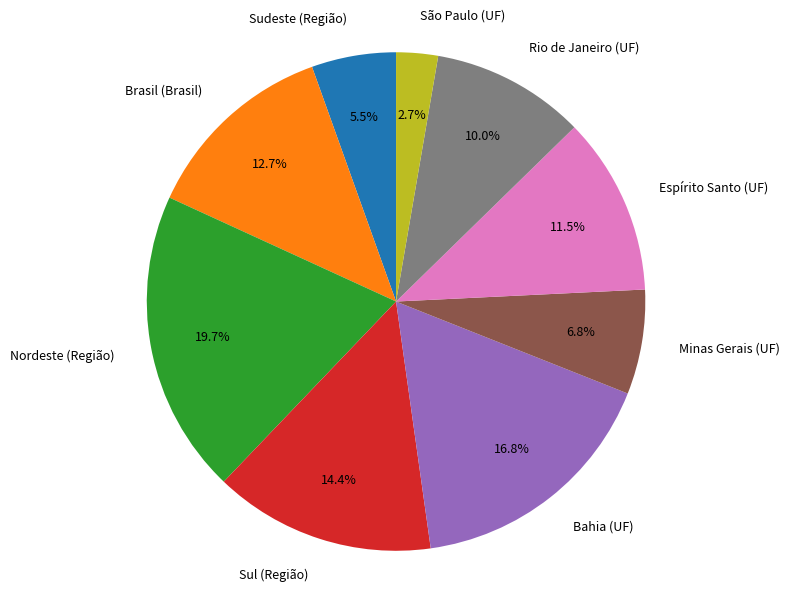

Rank the categories by value from lowest to highest.

São Paulo (UF), Sudeste (Região), Minas Gerais (UF), Rio de Janeiro (UF), Espírito Santo (UF), Brasil (Brasil), Sul (Região), Bahia (UF), Nordeste (Região)